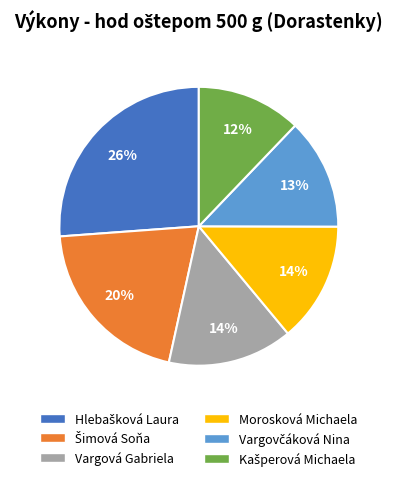

Is there a majority slice in this chart?

No